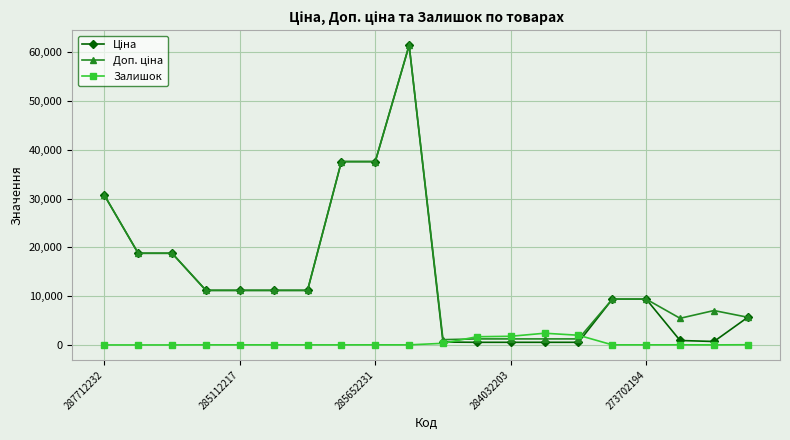

What is the value of the Залишок point at the 15th from the left?

1986.0